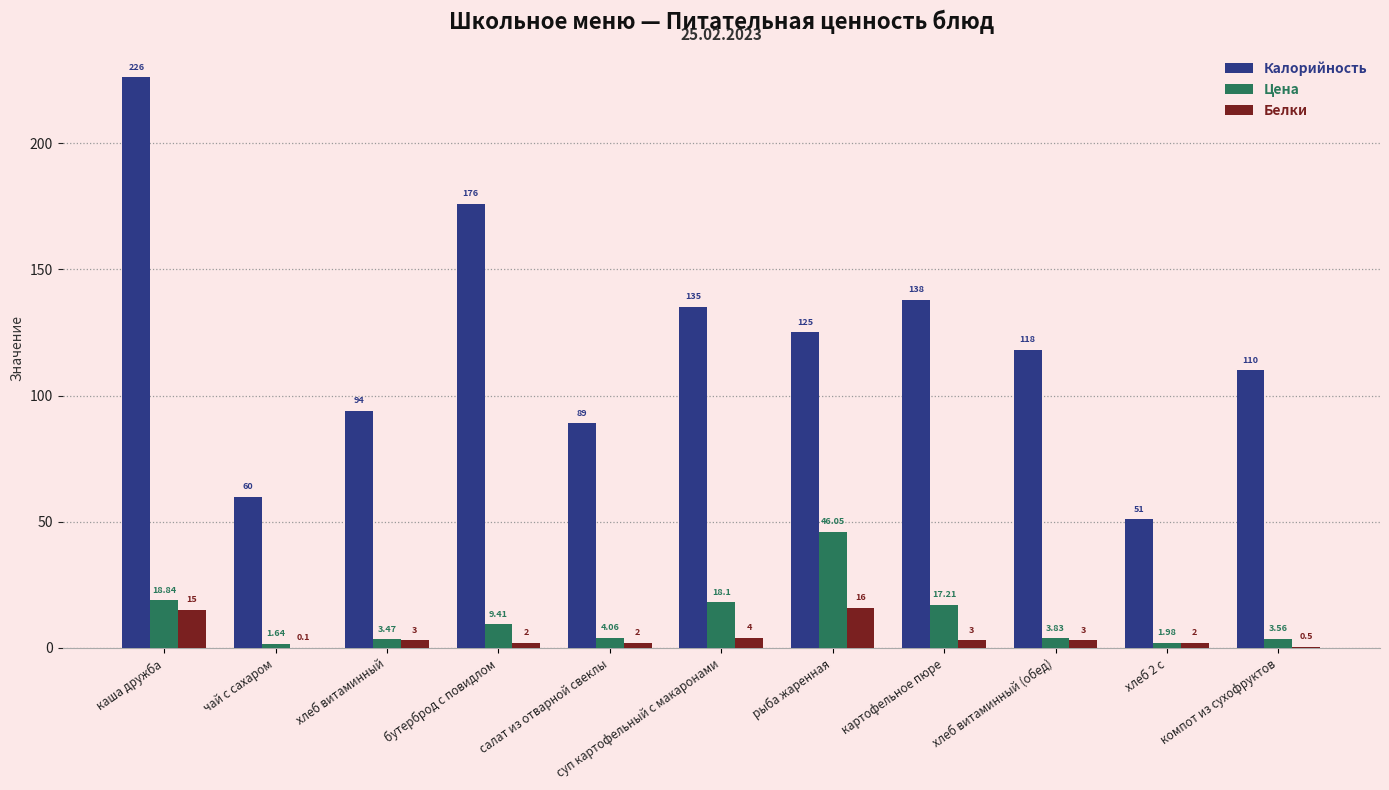

At which label does Калорийность first exceed 118?

каша дружба